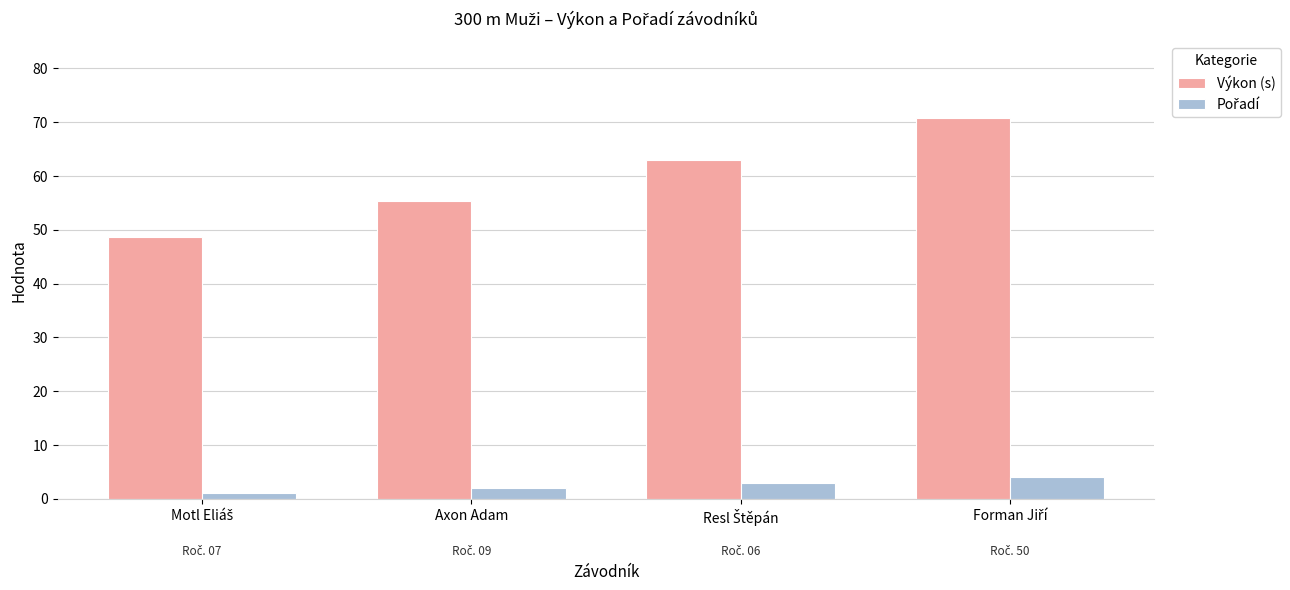

Which series has the widest spread of values?

Výkon (s)